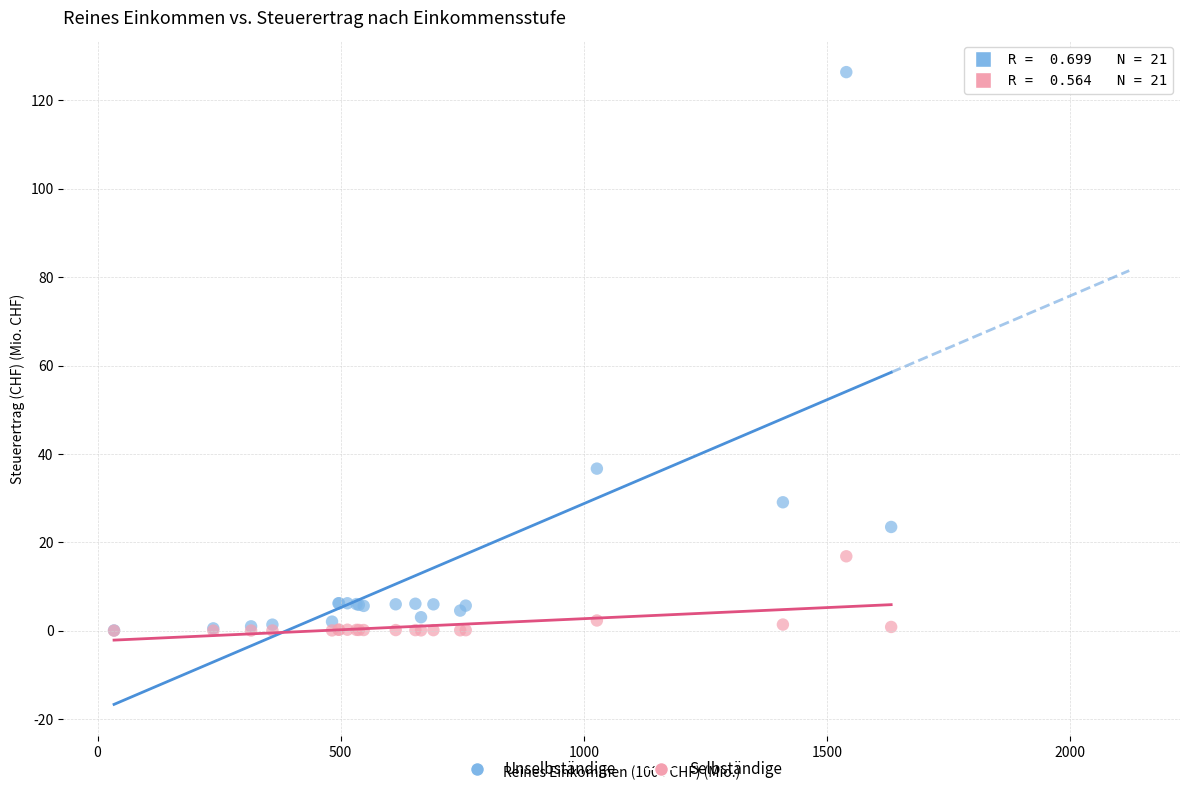

What are all the series names shown in the legend?

Unselbständige, Selbständige